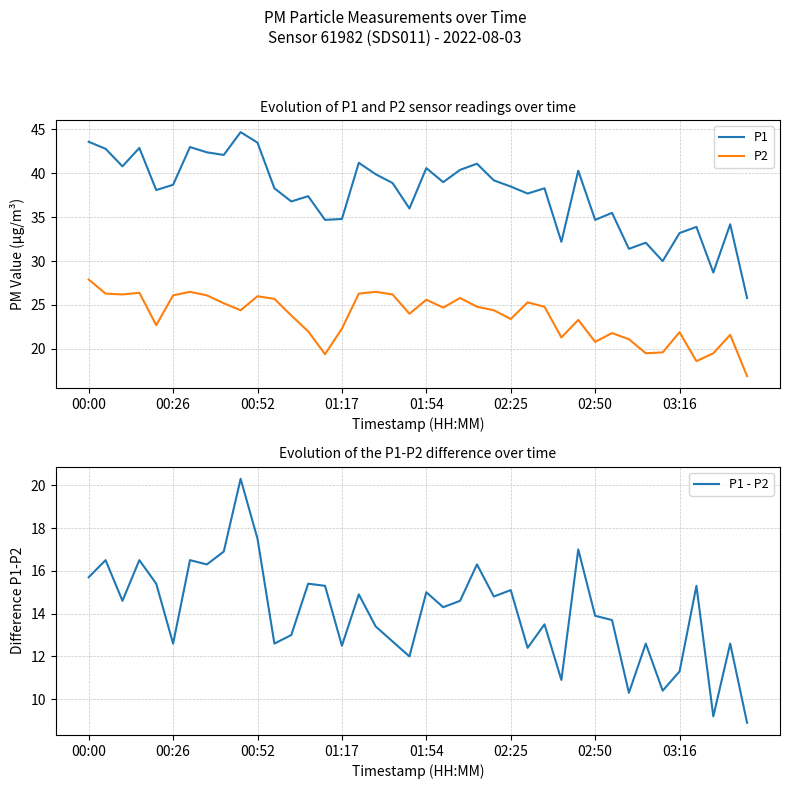

What is the sum of the P2 values at 23 and 12?

48.6